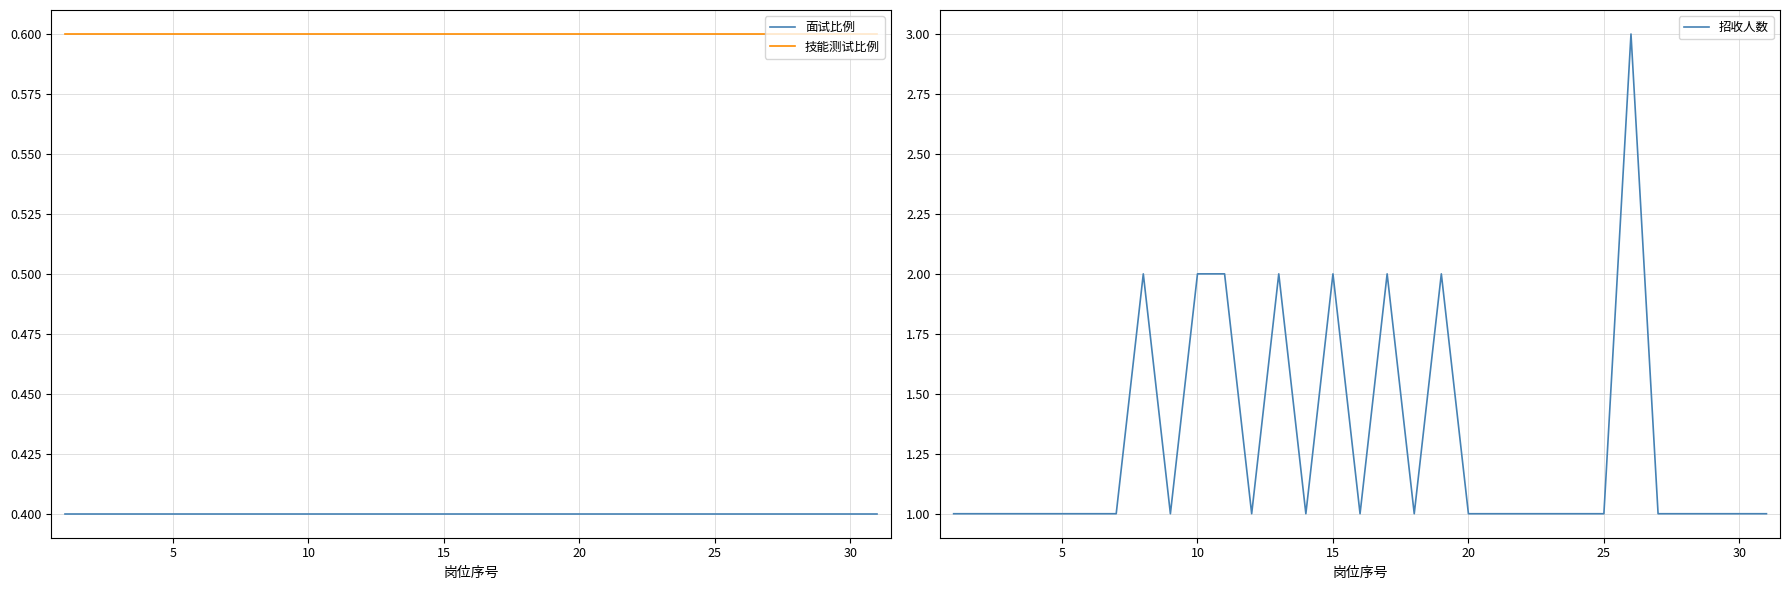

Is this an area chart (filled region under the line)?

No